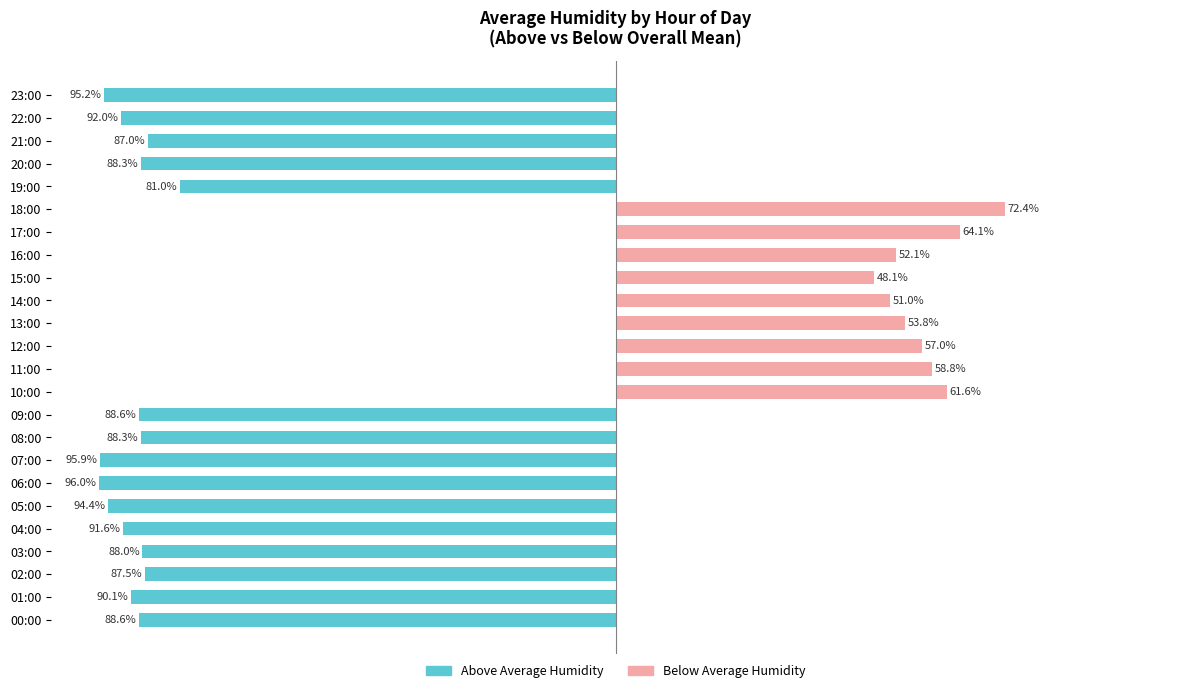

At which label is Above Average Humidity closest to -48?

19:00